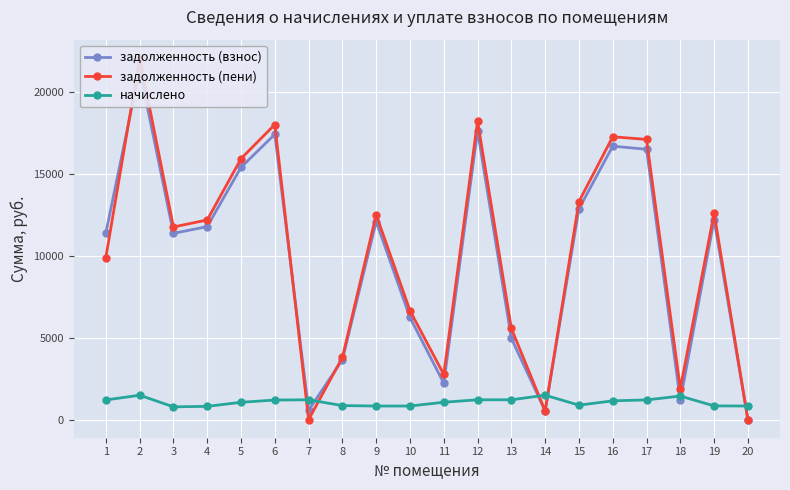

Is the value of начислено at 2 greater than the value of задолженность (пени) at 6?

No